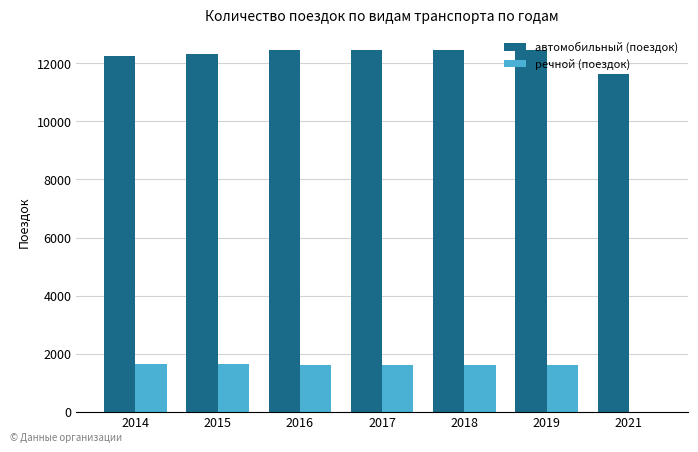

The автомобильный (поездок) series shows 12316 at 2015. True or false?

True